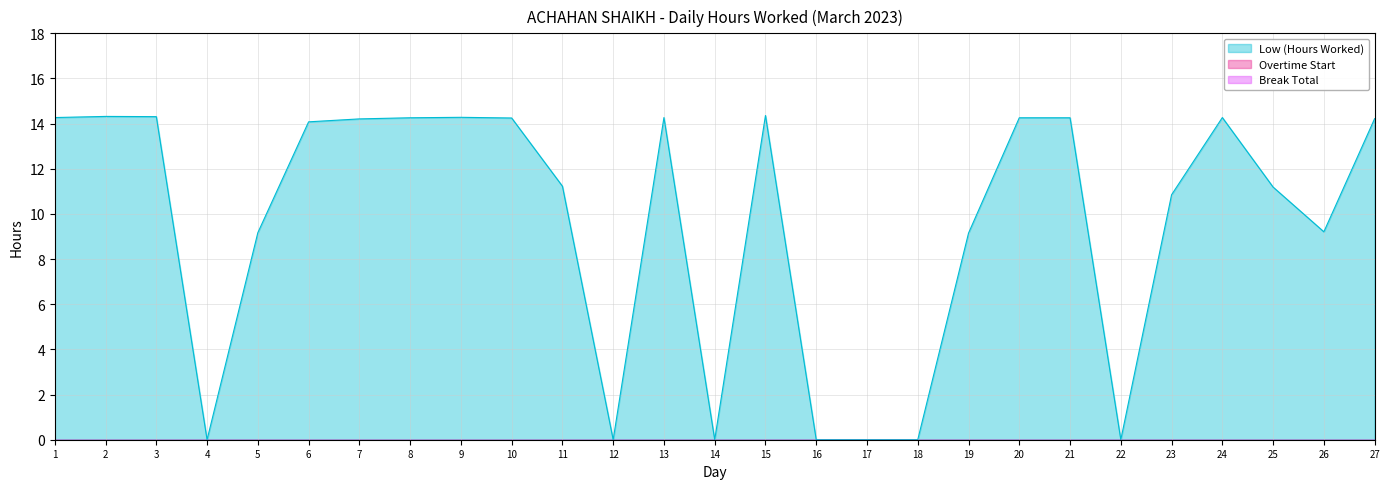

Which series has the largest total across all categories?

Low (Hours Worked)